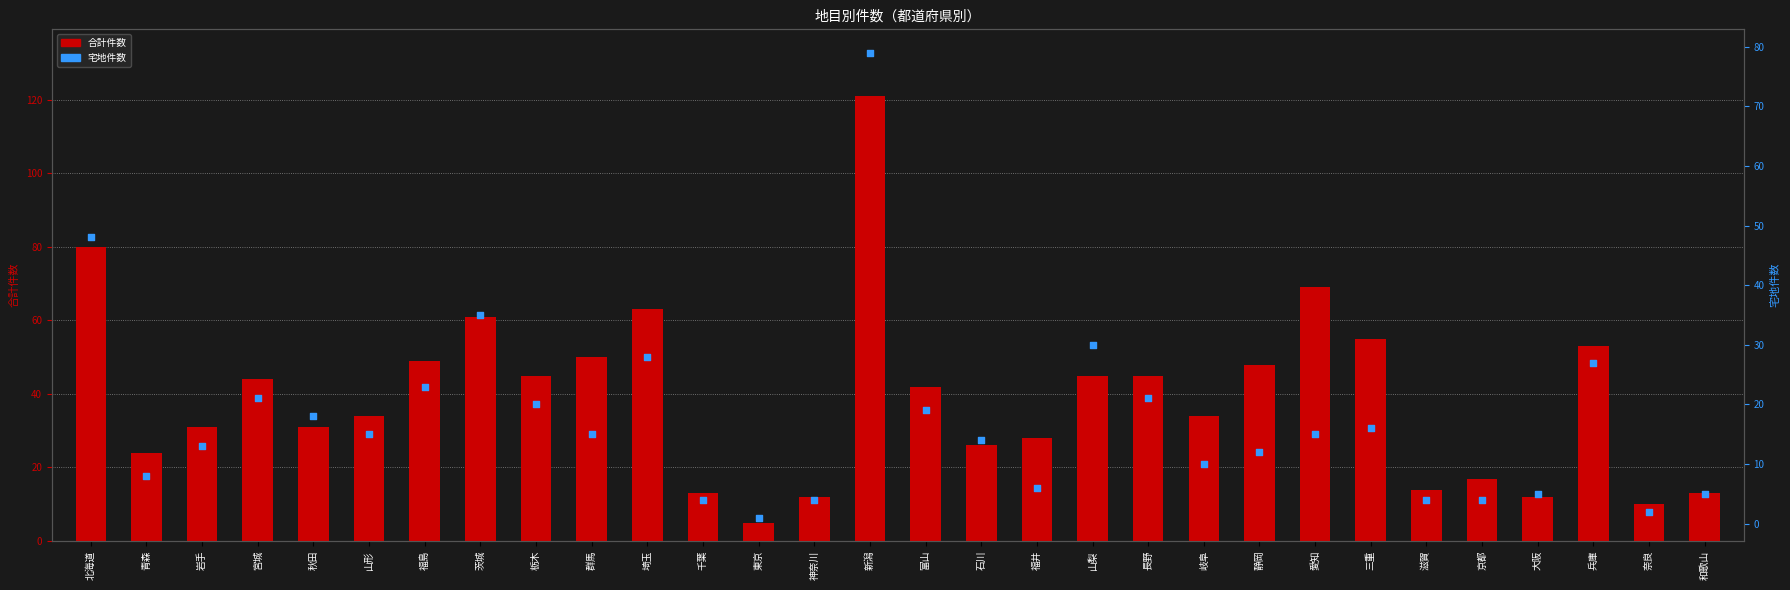

What are all the series names shown in the legend?

合計件数, 宅地件数